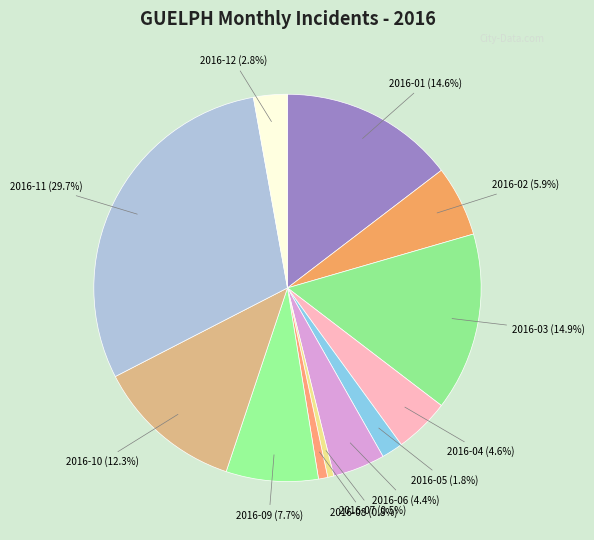

To the nearest percent, what percentage of the pie is 2016-12?

3%